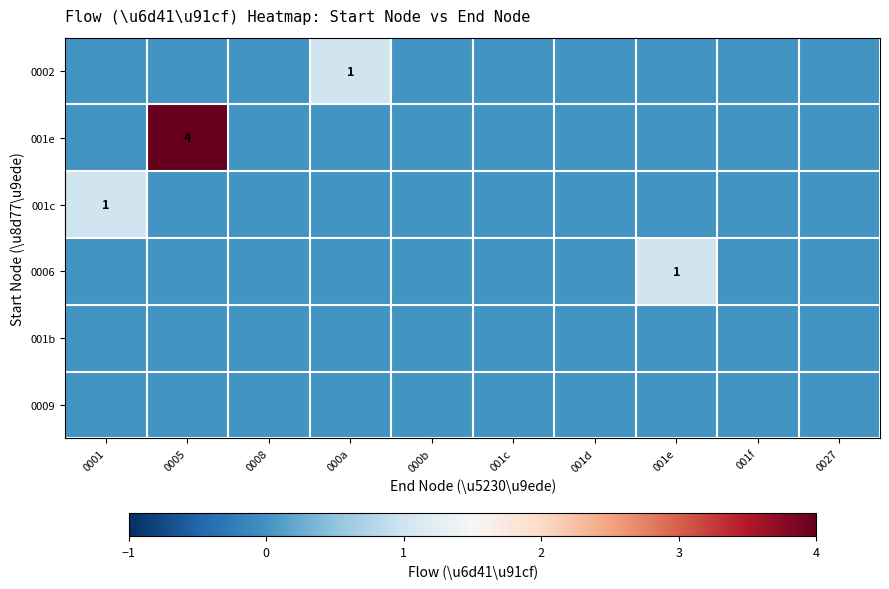

How many values in the 001e series exceed 0?

1